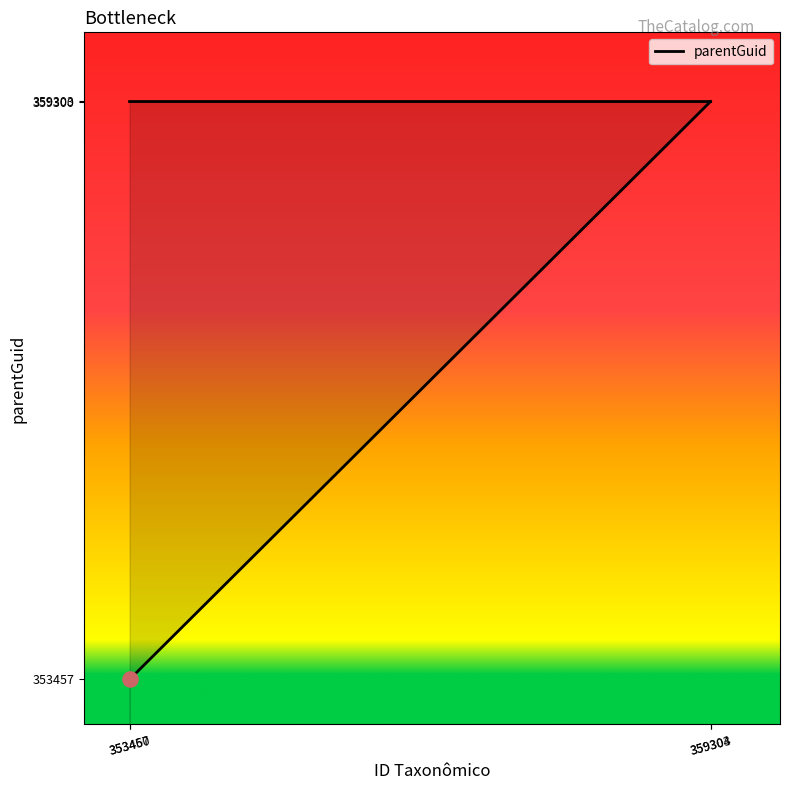

What is the change in value from 359304 to 353460?

-5846